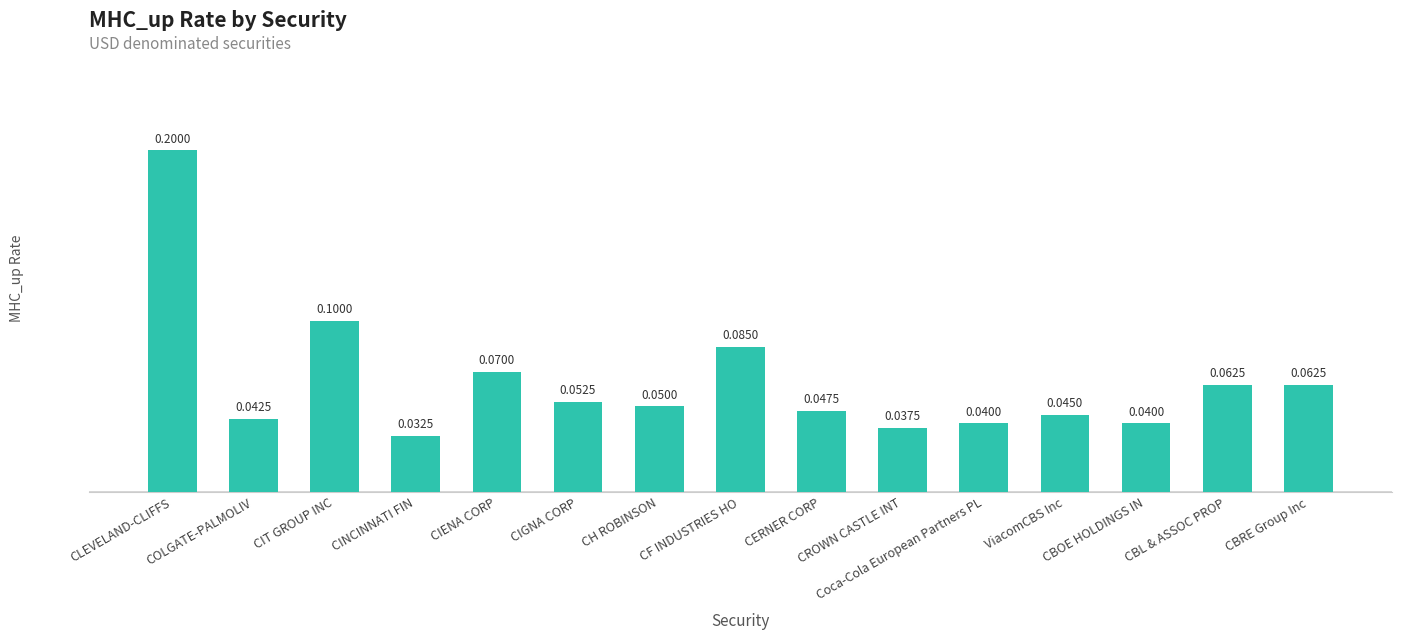

Which label corresponds to the largest value in the chart?

CLEVELAND-CLIFFS